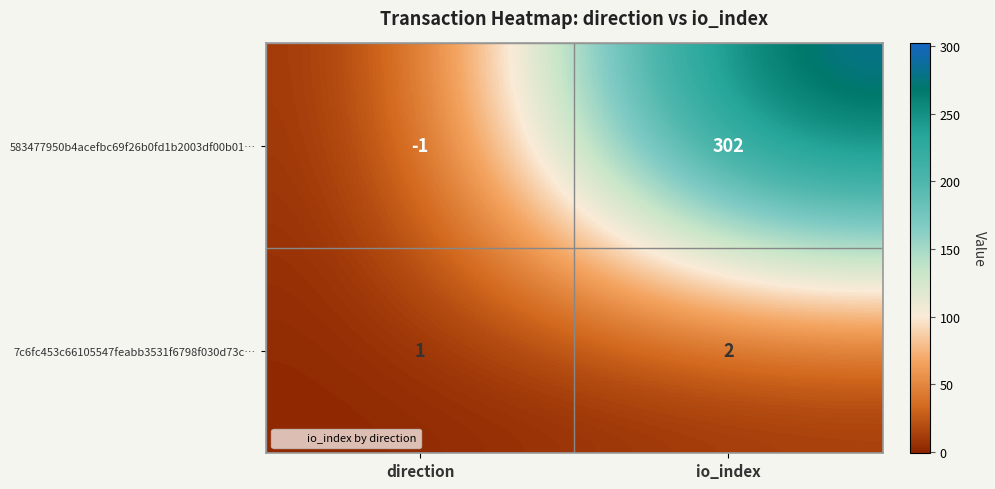

Rank the series at io_index from highest to lowest value.

583477950b4acefbc69f26b0fd1b2003df00b01…, 7c6fc453c66105547feabb3531f6798f030d73c…